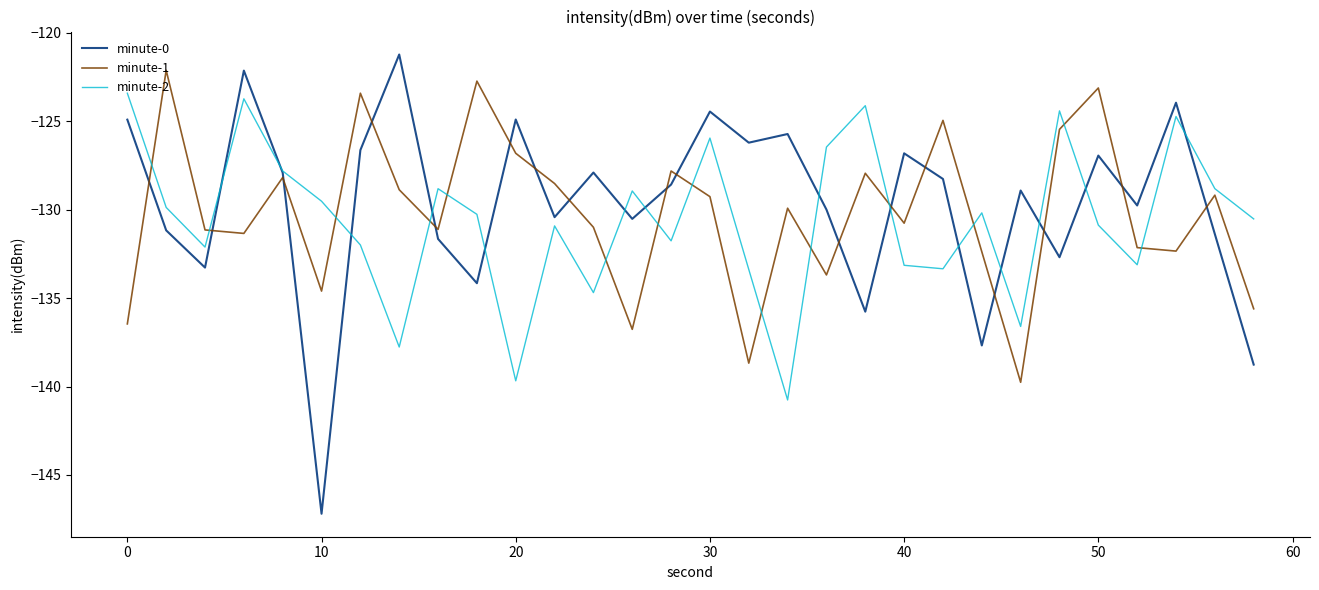

What is the lowest value of the minute-0 series?

-147.2